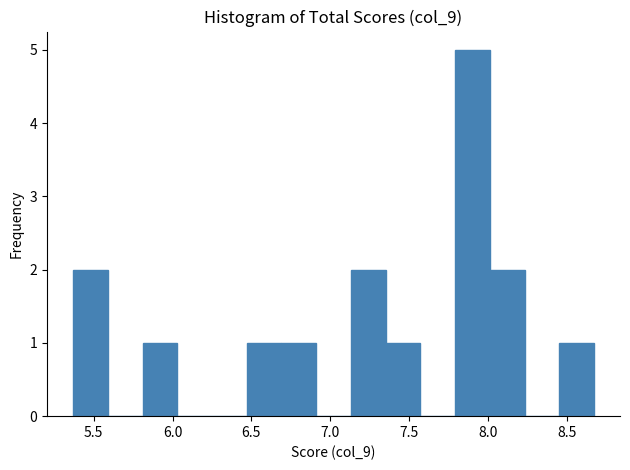

Which range on the x-axis has the tallest bar?

7.79 to 8.01